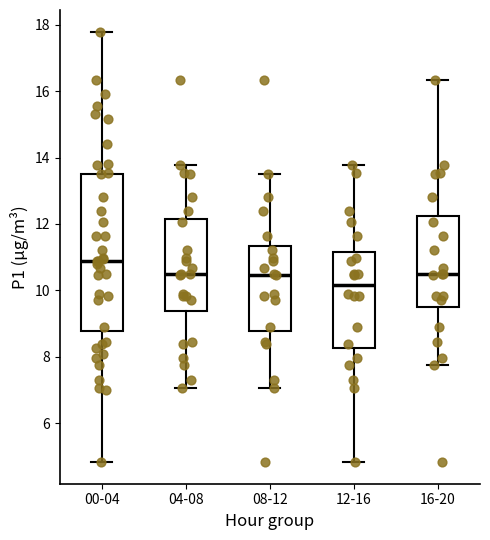

Which box has the lowest median line?

12-16